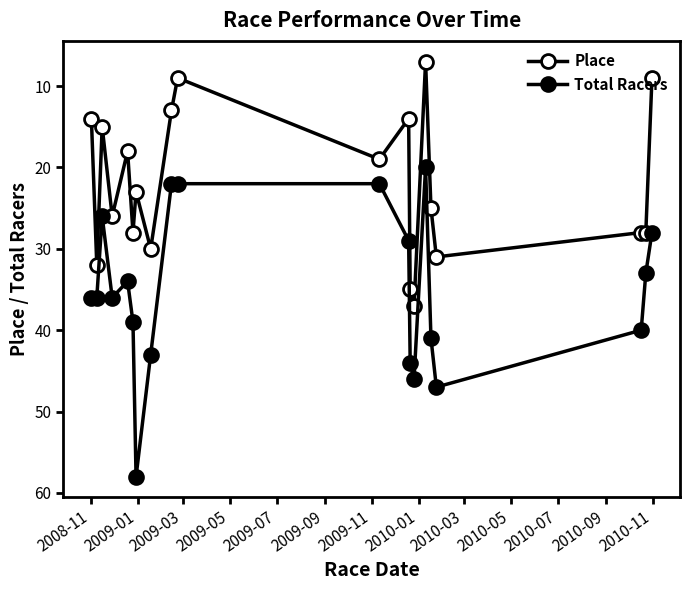

Does the chart have visible grid lines?

No